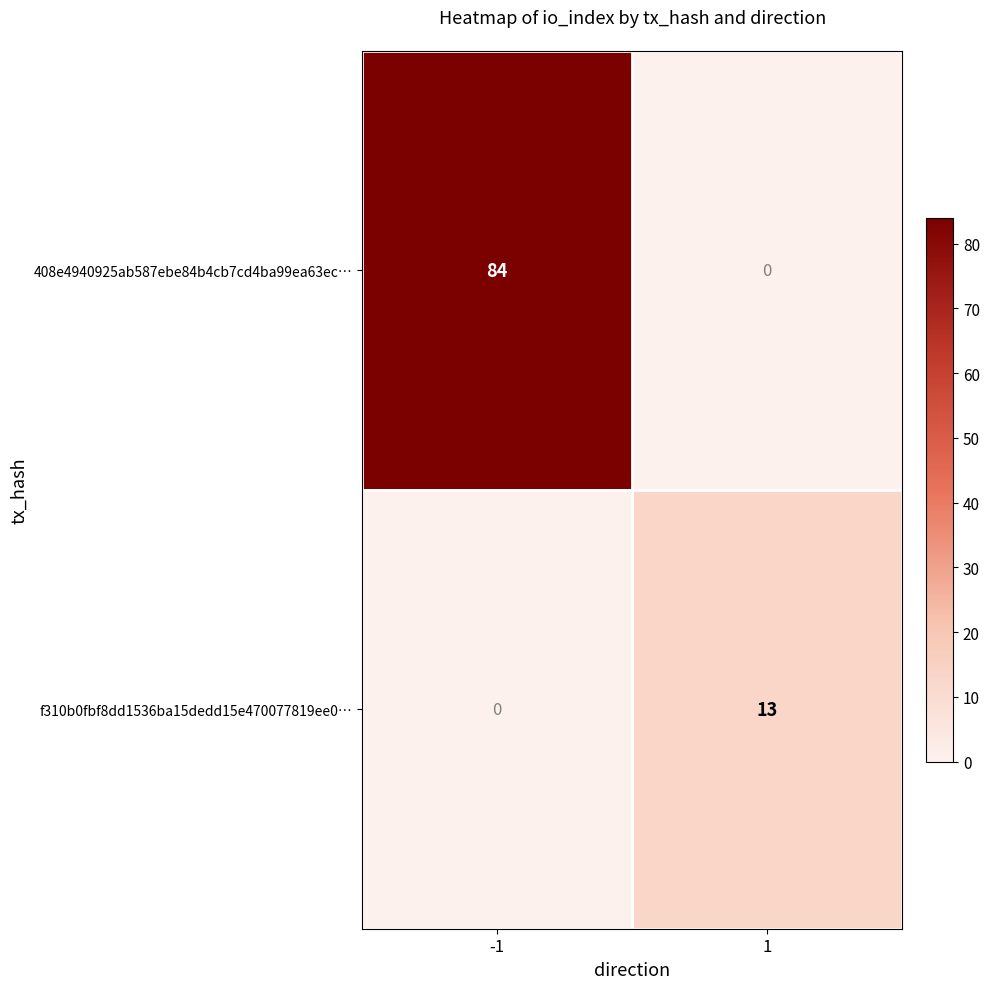

Between -1 and 1, which series saw the biggest shift?

408e4940925ab587ebe84b4cb7cd4ba99ea63ec…